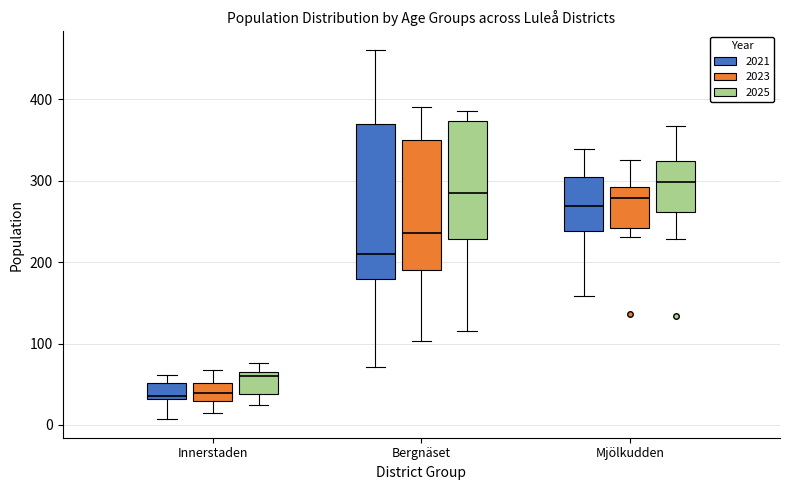

Reading left to right, read every box against the y-axis: the position of its median line, the range the box covers, and the ends of its whiskers. The values are not printed on the chart, so give them approximately, as read against the axis.

Innerstaden (2021): median 40, box 30 to 50, whiskers 10 to 60
Innerstaden (2023): median 40, box 30 to 50, whiskers 10 to 70
Innerstaden (2025): median 60, box 40 to 70, whiskers 20 to 80
Bergnäset (2021): median 210, box 180 to 370, whiskers 70 to 460
Bergnäset (2023): median 240, box 190 to 350, whiskers 100 to 390
Bergnäset (2025): median 280, box 230 to 370, whiskers 120 to 390
Mjölkudden (2021): median 270, box 240 to 300, whiskers 160 to 340
Mjölkudden (2023): median 280, box 240 to 290, whiskers 230 to 330
Mjölkudden (2025): median 300, box 260 to 320, whiskers 230 to 370